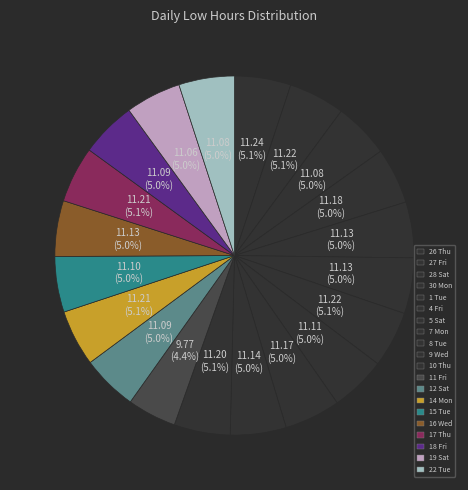

How many slices are in this pie chart?

20